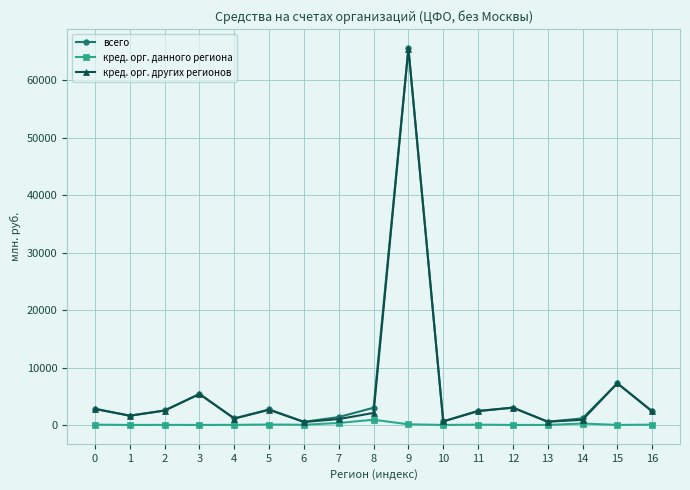

How many interior local valleys does the всего series have?

5